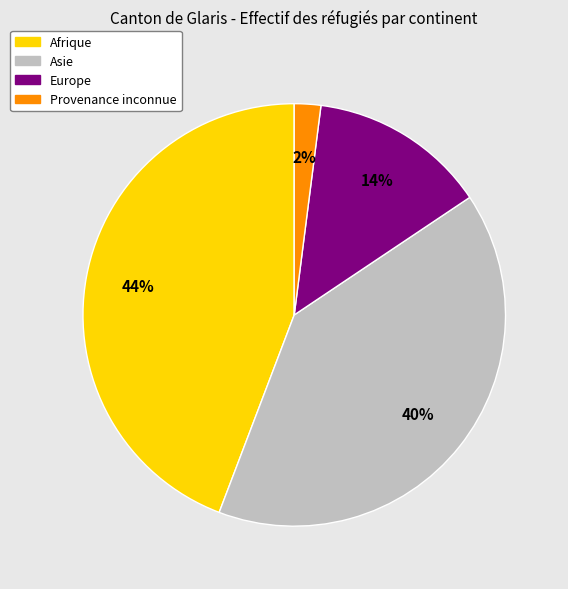

What percentage is the Asie slice, to the nearest percent?

40%